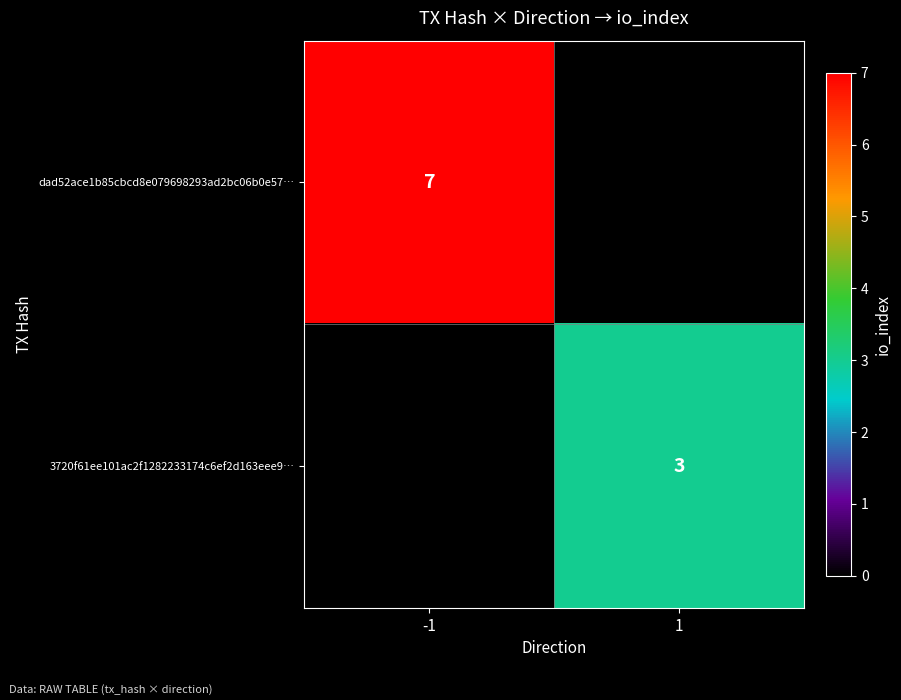

The 3720f61ee101ac2f1282233174c6ef2d163eee9… series shows 1.7 at 1. True or false?

False